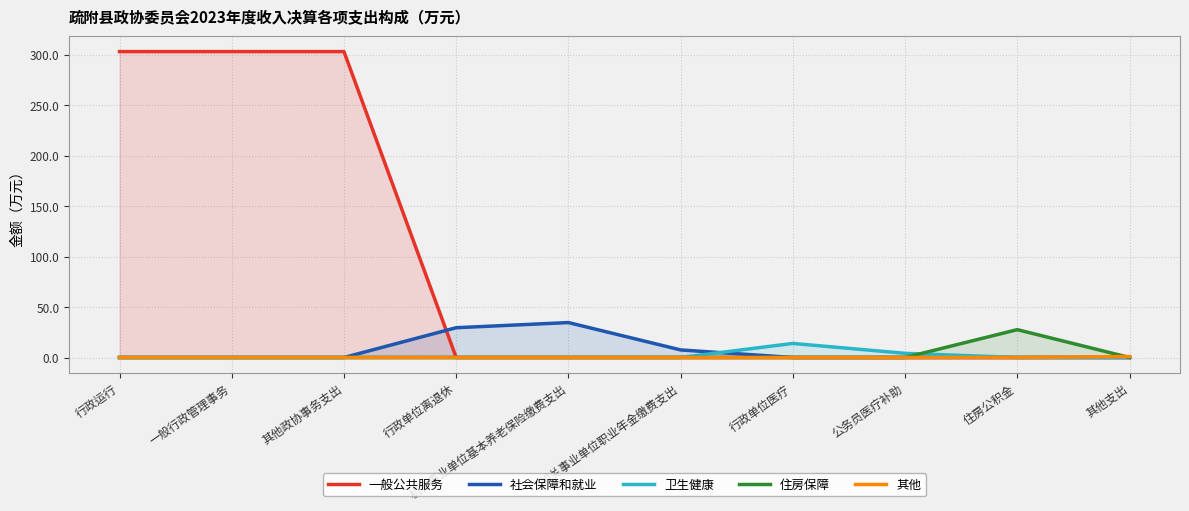

What position from the right is 一般行政管理事务?

9